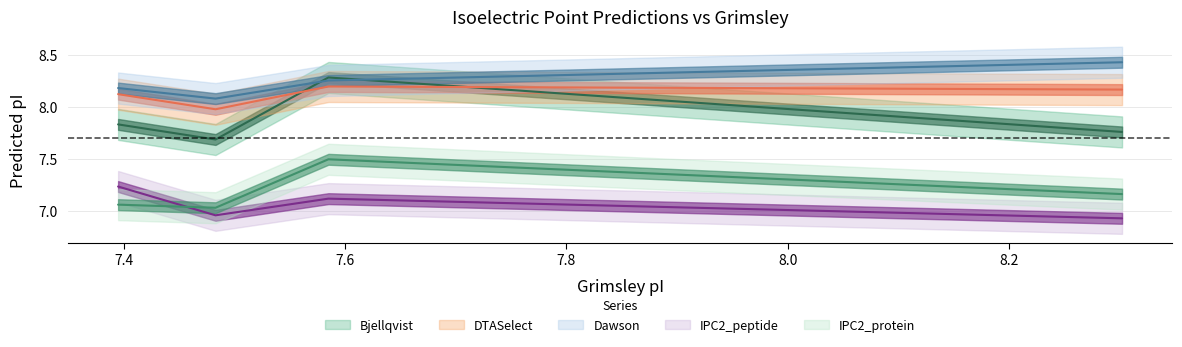

Is the value of Dawson at A0A1W6JPQ8 greater than the value of IPC2_peptide at A0A1W6JPF9?

Yes